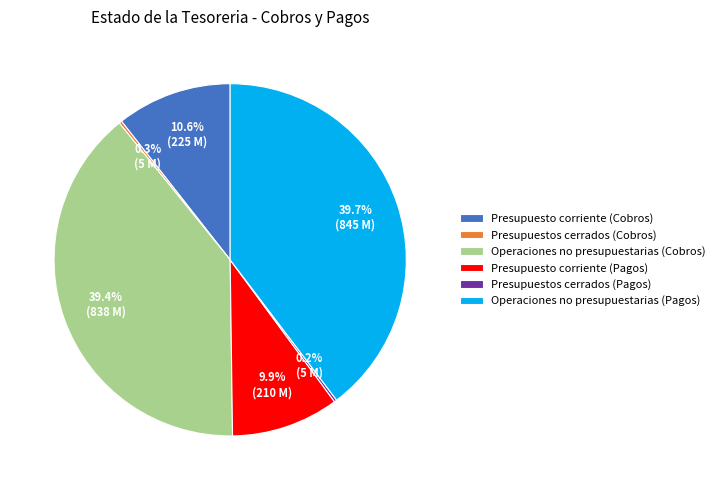

Between Presupuesto corriente (Cobros) and Operaciones no presupuestarias (Cobros), which is larger?

Operaciones no presupuestarias (Cobros)